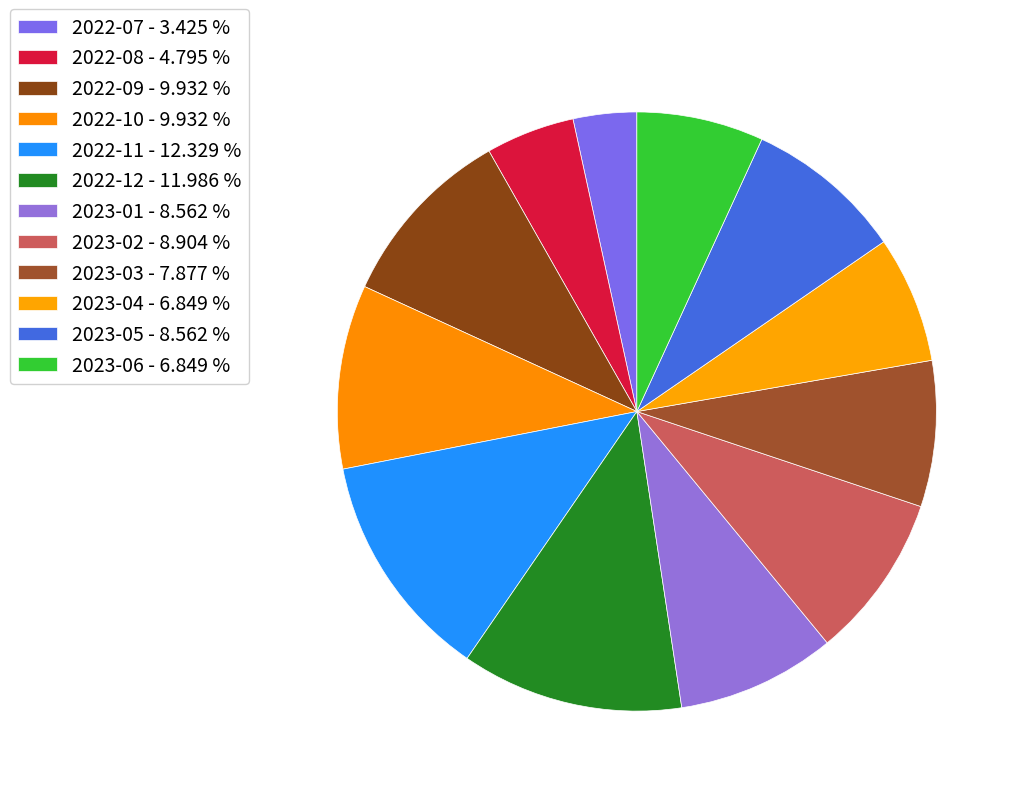

Combined, what portion of the pie is 2023-06 and 2022-09?

16.8%